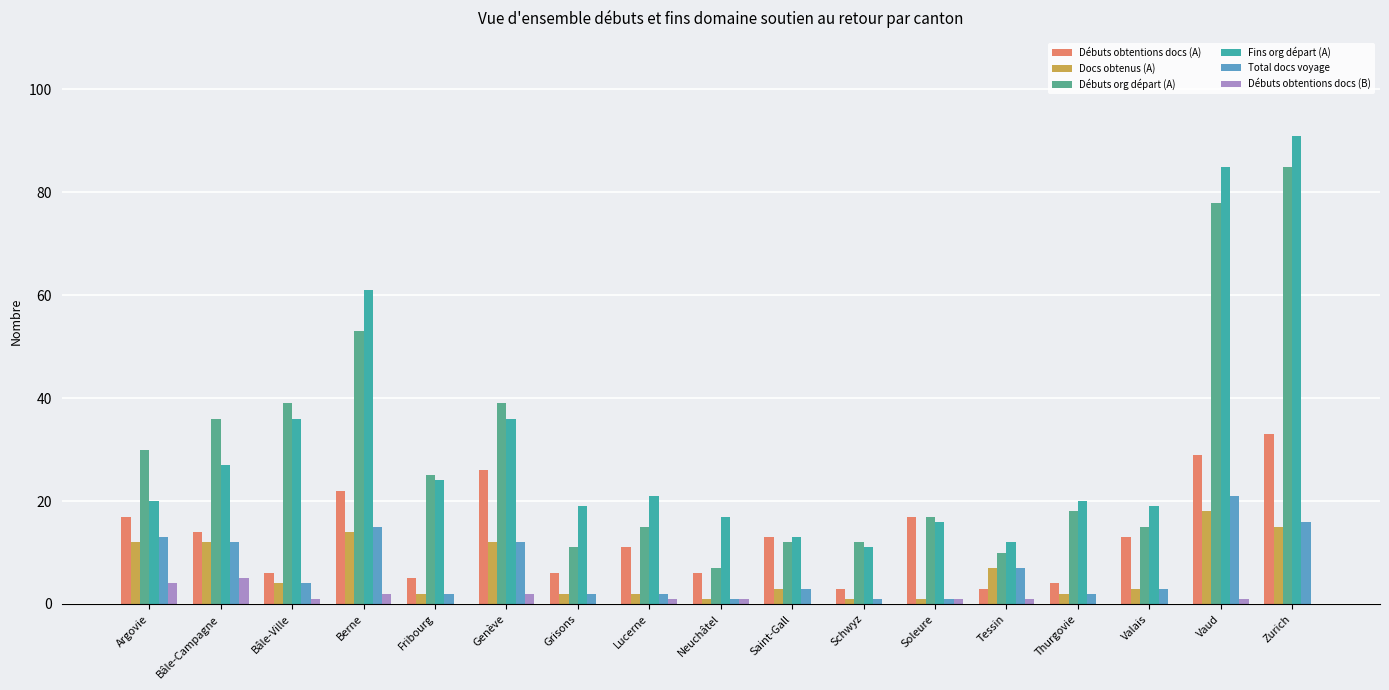

At which label is Fins org départ (A) closest to 51?

Berne